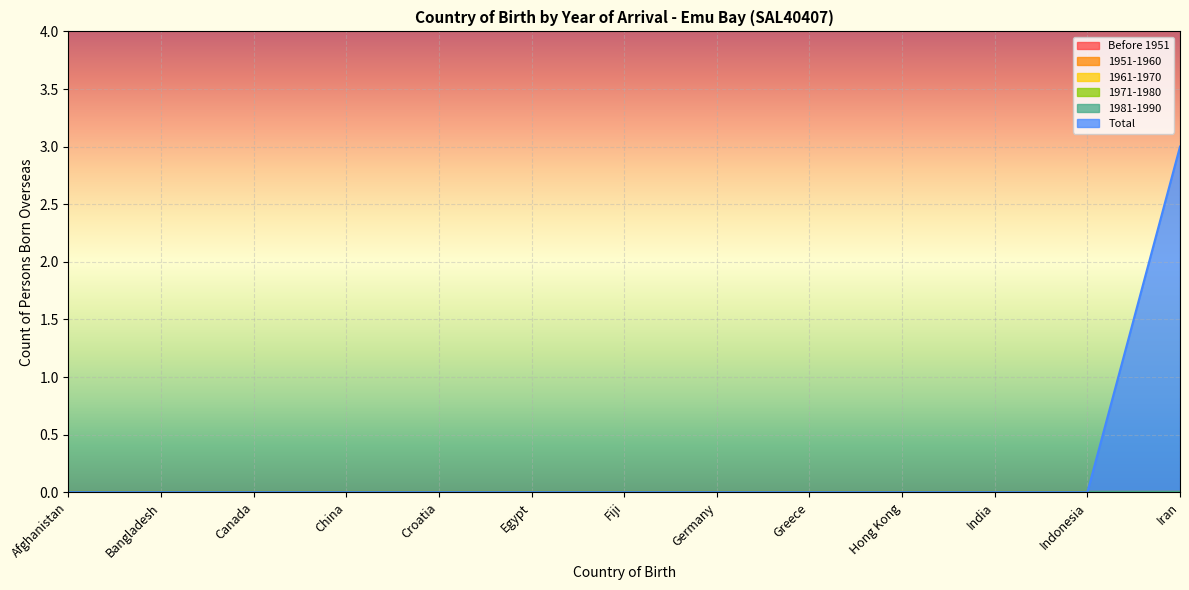

What is the greatest value displayed?

3